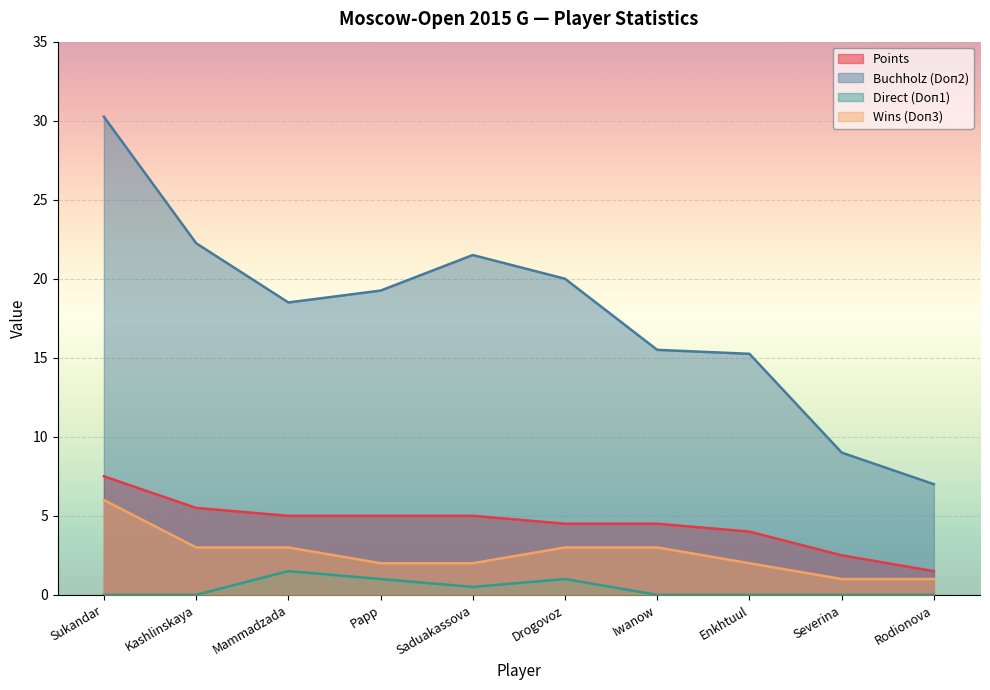

How many data points in Wins (Doп3) are less than 3?

5